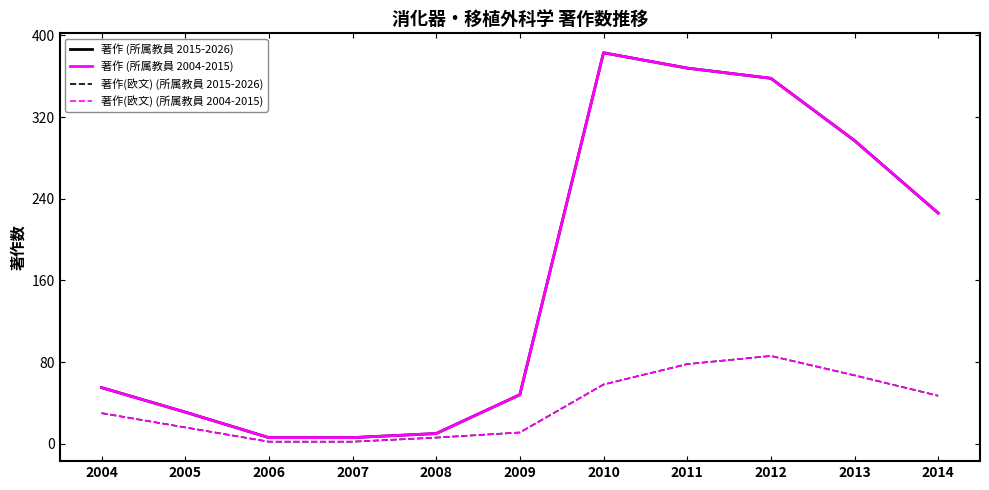

Is this an area chart (filled region under the line)?

No